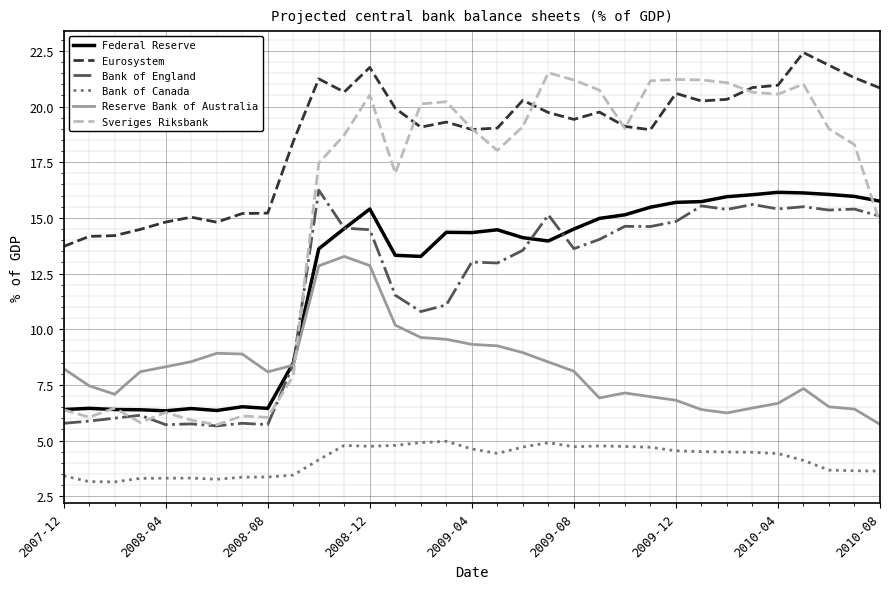

Which series has the largest range (max minus min)?

Sveriges Riksbank